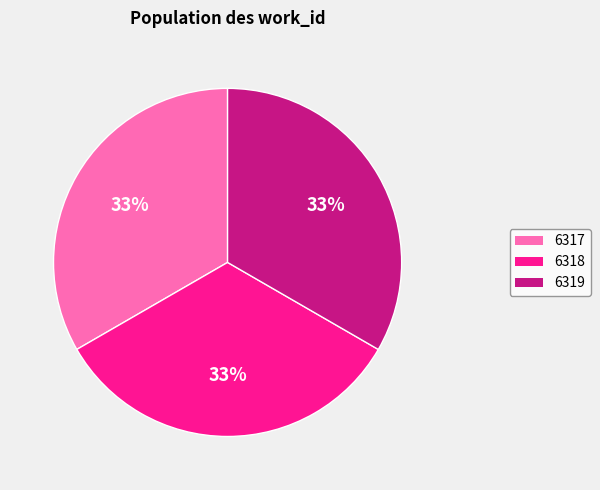

Do 6319 and 6317 together represent more than half of the pie?

Yes